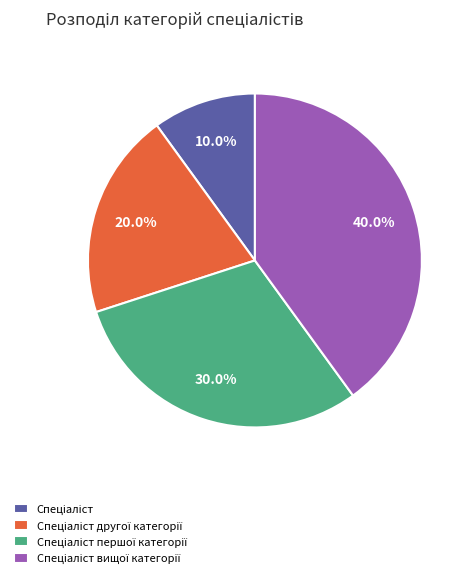

Is there any slice that represents more than half of the pie?

No